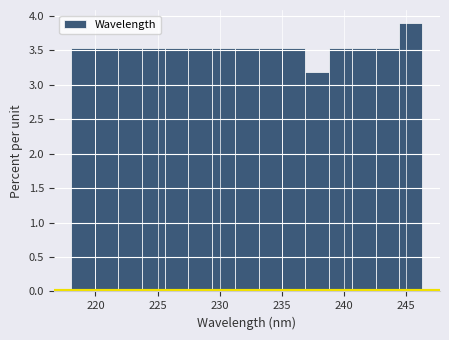

Around what value on the x-axis is the tallest bar? Give the approximate position of its centre, as read against the axis.

245.5